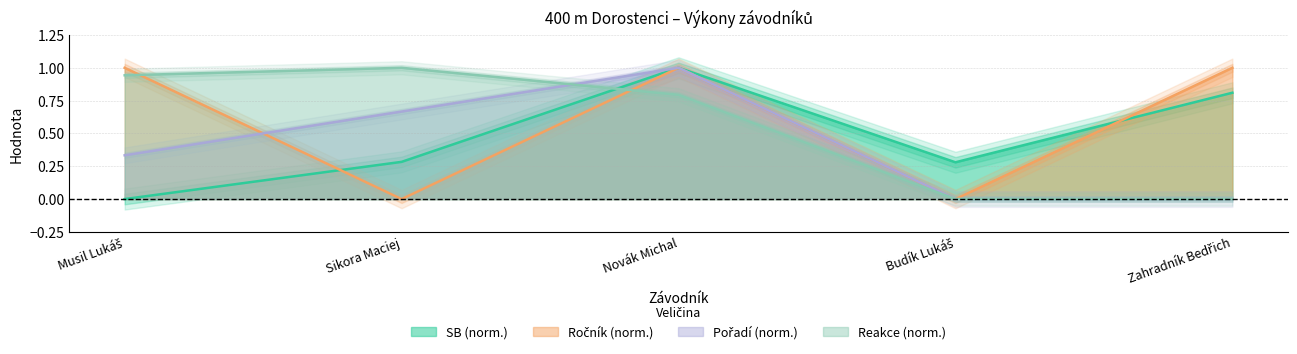

How many interior local peaks does the Pořadí series have?

1